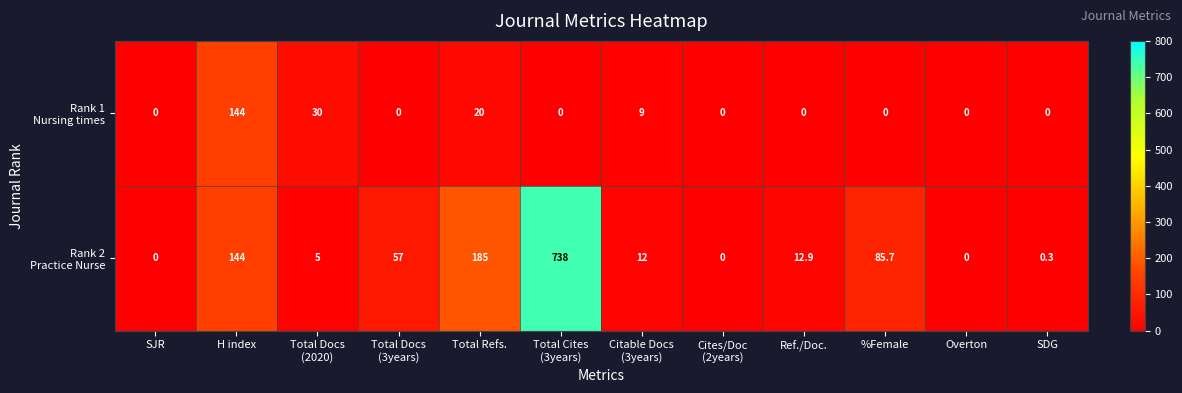

What is the greatest value displayed?

738.0